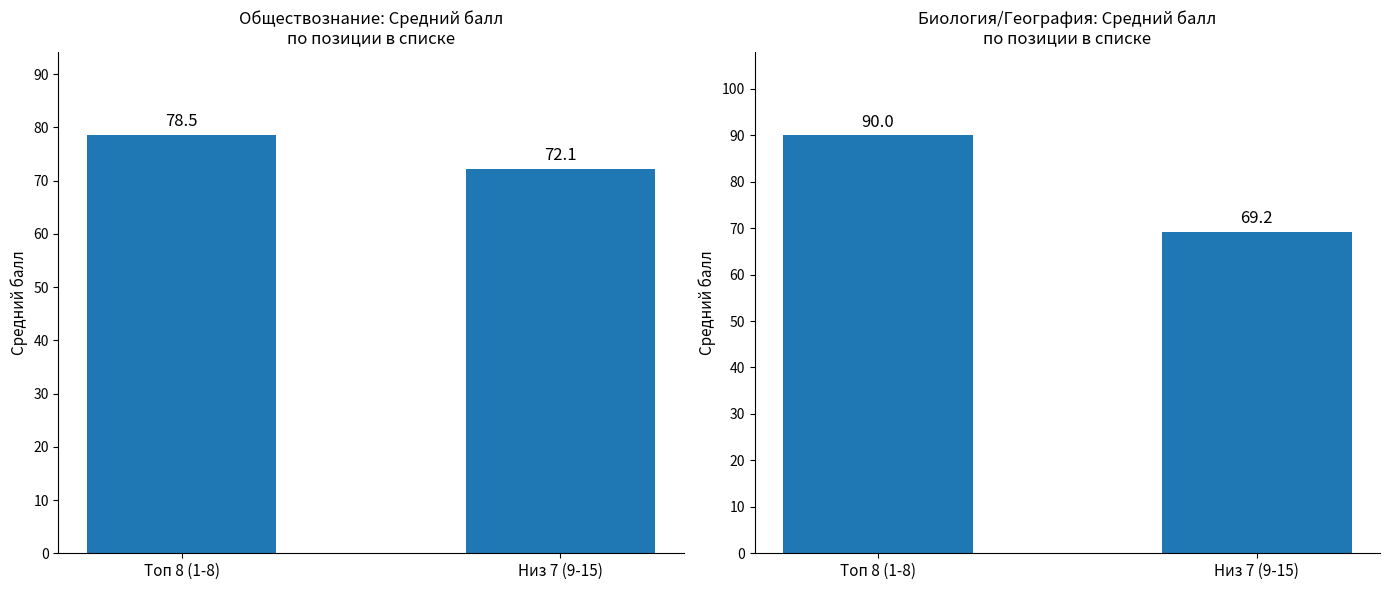

At which category is the sum across all series the highest?

Топ 8 (1-8)